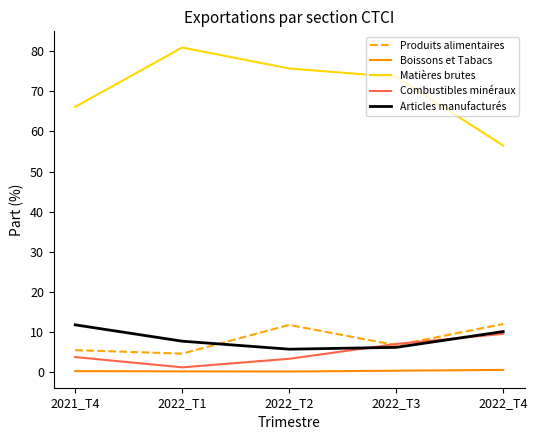

At which label does Combustibles minéraux first exceed 3?

2021_T4